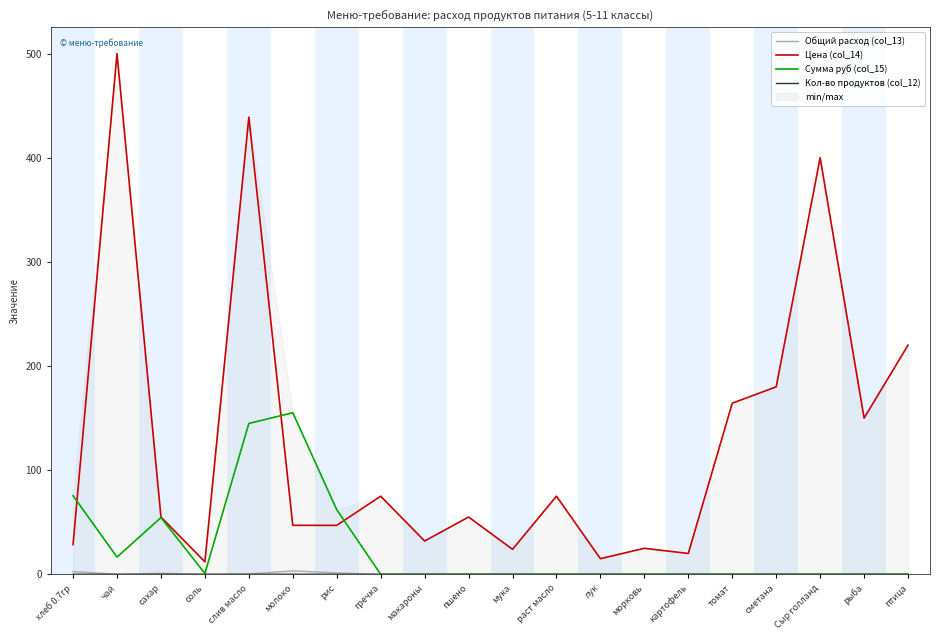

Rank the categories by Цена (col_14) value from lowest to highest.

соль, лук, картофель, мука, морковь, хлеб 0.7гр, макароны, молоко, рис, сахар, пшено, гречка, раст масло, рыба, томат, сметана, птица, Сыр голланд, слив масло, чай